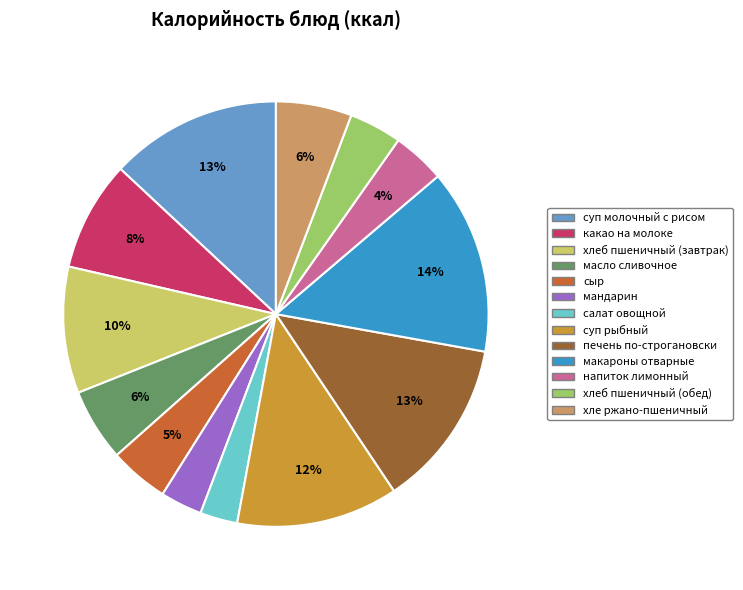

Does хлеб пшеничный (завтрак) represent more than half of the total?

No